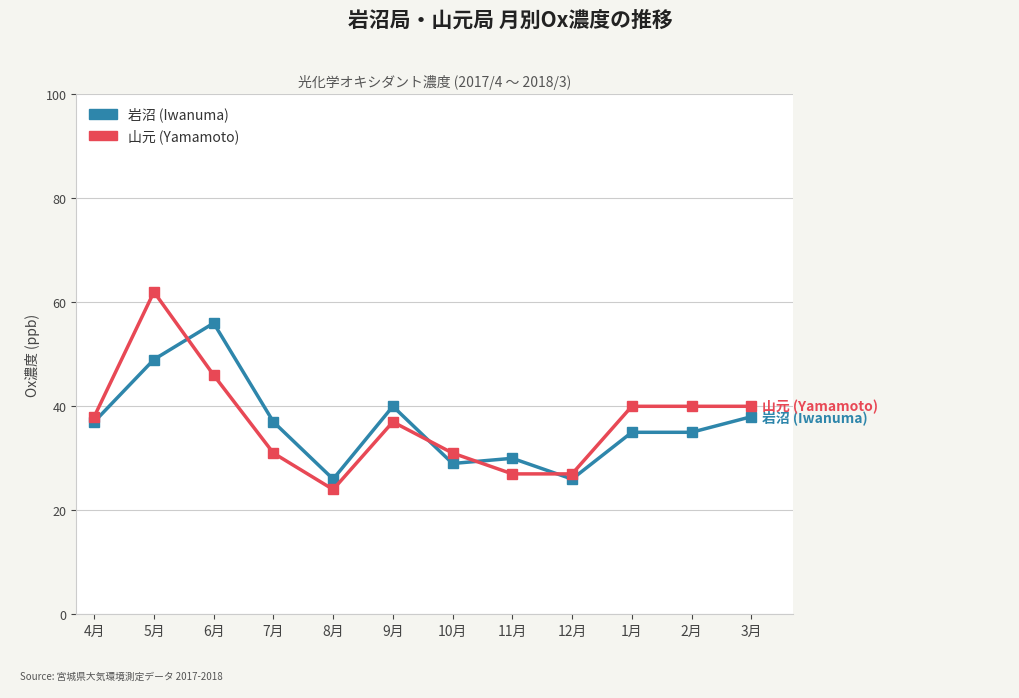

The value of 山元 (Yamamoto) at 1月 is 40. True or false?

True